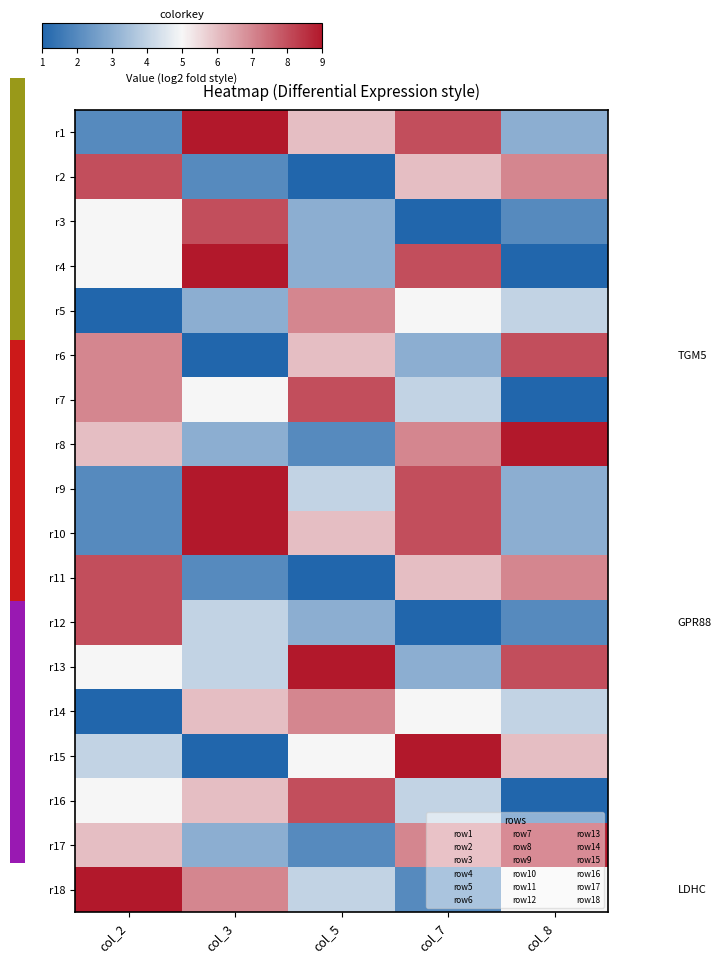

Reading left to right, what are all the values shown in this chart?

r1: col_2=2	col_3=9	col_5=6	col_7=8	col_8=3
r2: col_2=8	col_3=2	col_5=1	col_7=6	col_8=7
r3: col_2=5	col_3=8	col_5=3	col_7=1	col_8=2
r4: col_2=5	col_3=9	col_5=3	col_7=8	col_8=1
r5: col_2=1	col_3=3	col_5=7	col_7=5	col_8=4
r6: col_2=7	col_3=1	col_5=6	col_7=3	col_8=8
r7: col_2=7	col_3=5	col_5=8	col_7=4	col_8=1
r8: col_2=6	col_3=3	col_5=2	col_7=7	col_8=9
r9: col_2=2	col_3=9	col_5=4	col_7=8	col_8=3
r10: col_2=2	col_3=9	col_5=6	col_7=8	col_8=3
r11: col_2=8	col_3=2	col_5=1	col_7=6	col_8=7
r12: col_2=8	col_3=4	col_5=3	col_7=1	col_8=2
r13: col_2=5	col_3=4	col_5=9	col_7=3	col_8=8
r14: col_2=1	col_3=6	col_5=7	col_7=5	col_8=4
r15: col_2=4	col_3=1	col_5=5	col_7=9	col_8=6
r16: col_2=5	col_3=6	col_5=8	col_7=4	col_8=1
r17: col_2=6	col_3=3	col_5=2	col_7=7	col_8=9
r18: col_2=9	col_3=7	col_5=4	col_7=2	col_8=5